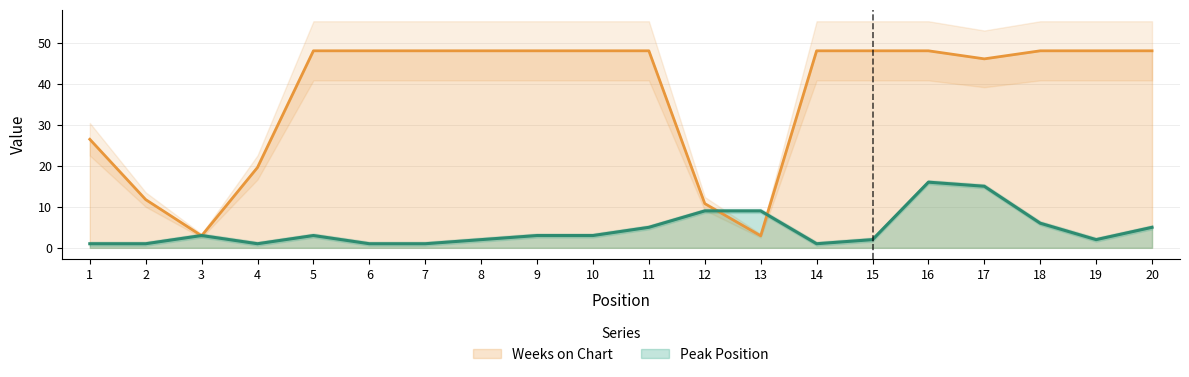

What is the value of the Weeks on Chart point at the 1st from the left?

26.4